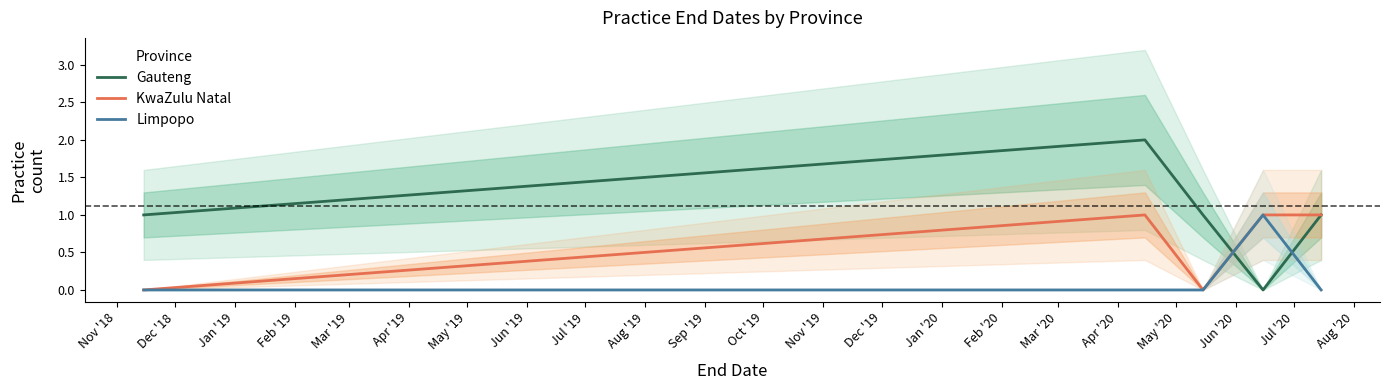

How many intersections are there between Limpopo and Gauteng?

2